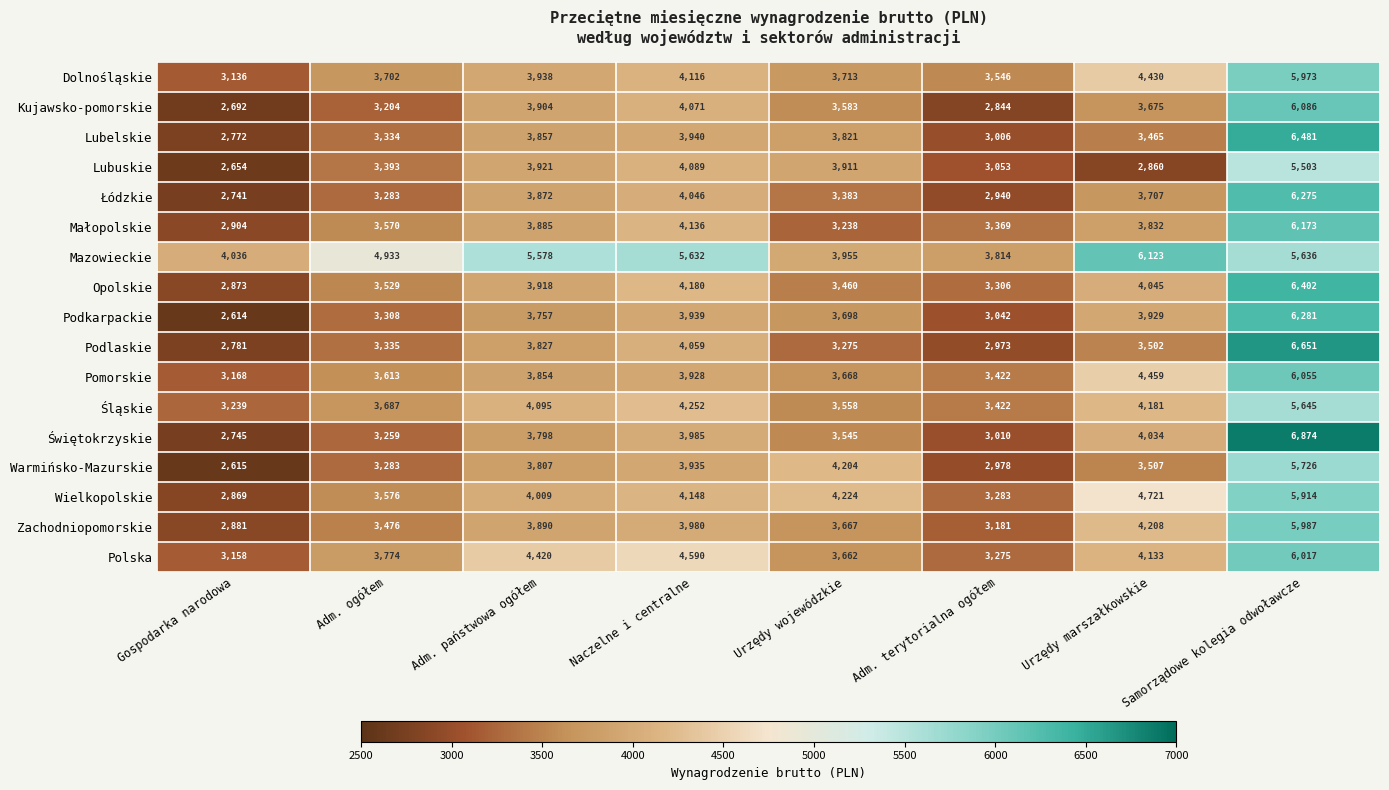

What is the sum of all Podlaskie values?

30403